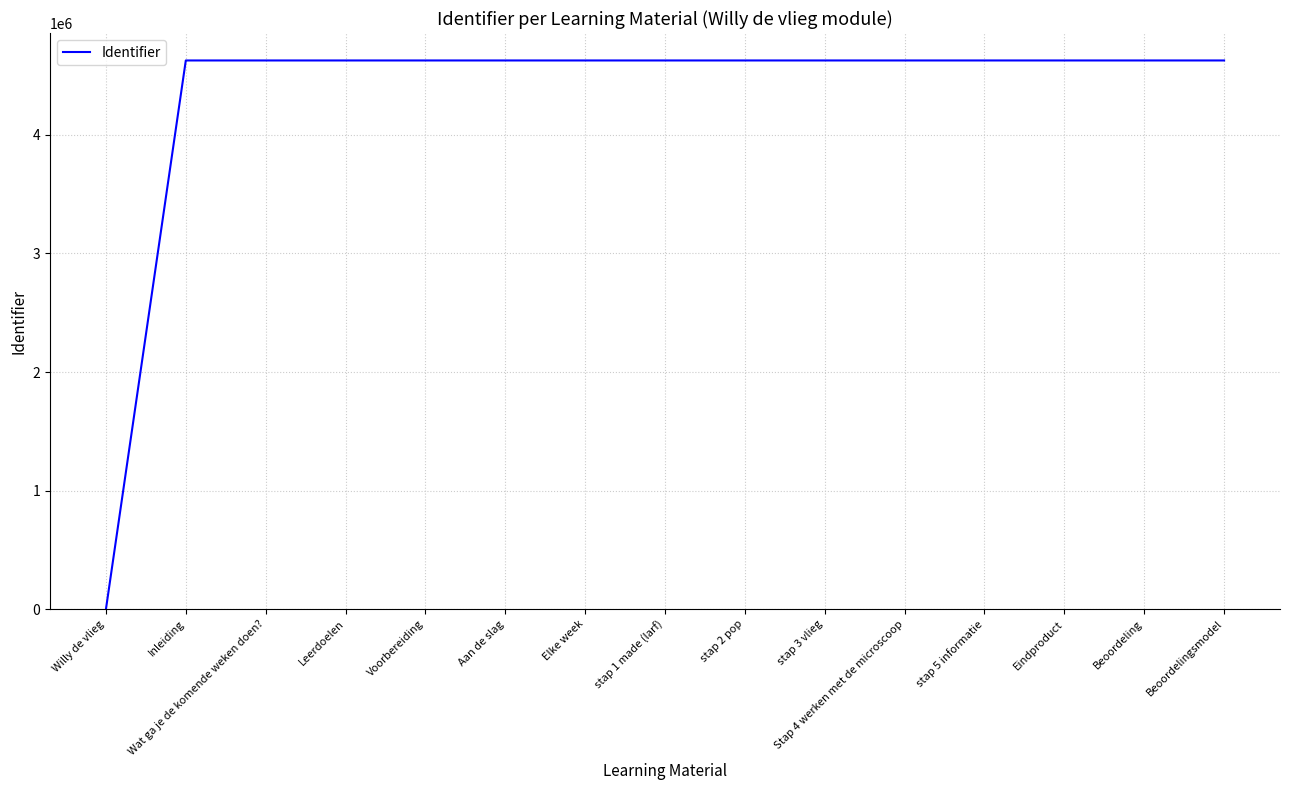

What is the difference between the maximum and minimum values?

4626724